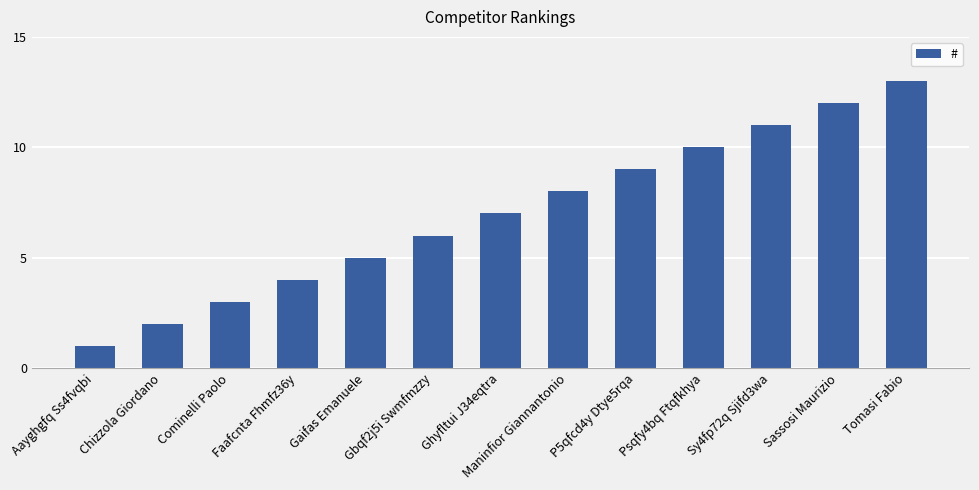

List the labels in order of value, smallest first.

Aayghgfq Ss4fvqbi, Chizzola Giordano, Cominelli Paolo, Faafcnta Fhmfz36y, Gaifas Emanuele, Gbqf2j5i Swmfmzzy, Ghyfltui J34eqtra, Maninfior Giannantonio, P5qfcd4y Dtye5rqa, Psqfy4bq Ftqfkhya, Sy4fp72q Sjifd3wa, Sassosi Maurizio, Tomasi Fabio